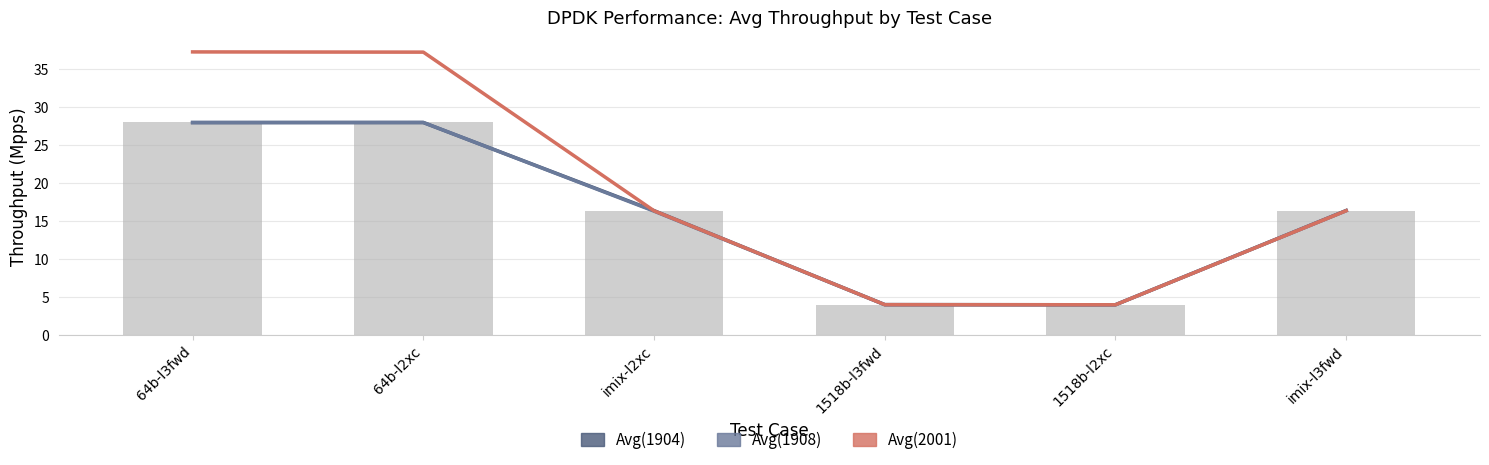

What is the sum of the Avg(1904) values at imix-l3fwd and 64b-l2xc?

44.4